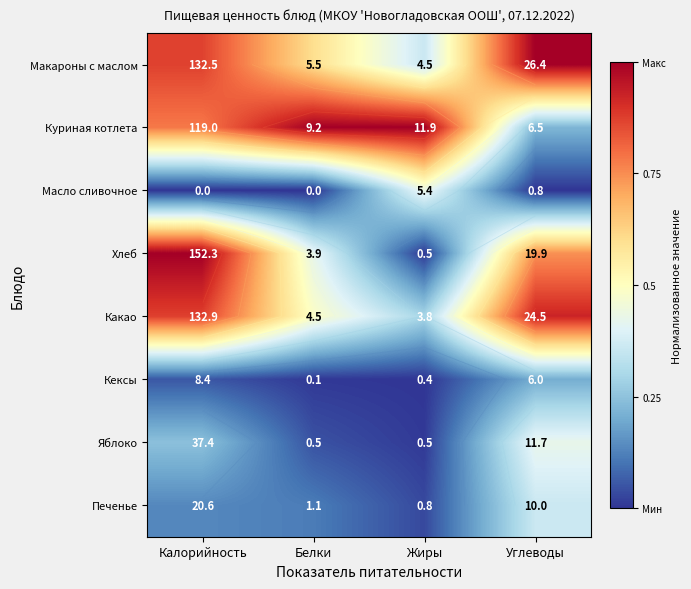

At Белки, list the series in order from largest to smallest.

Куриная котлета, Макароны с маслом, Какао, Хлеб, Печенье, Яблоко, Кексы, Масло сливочное